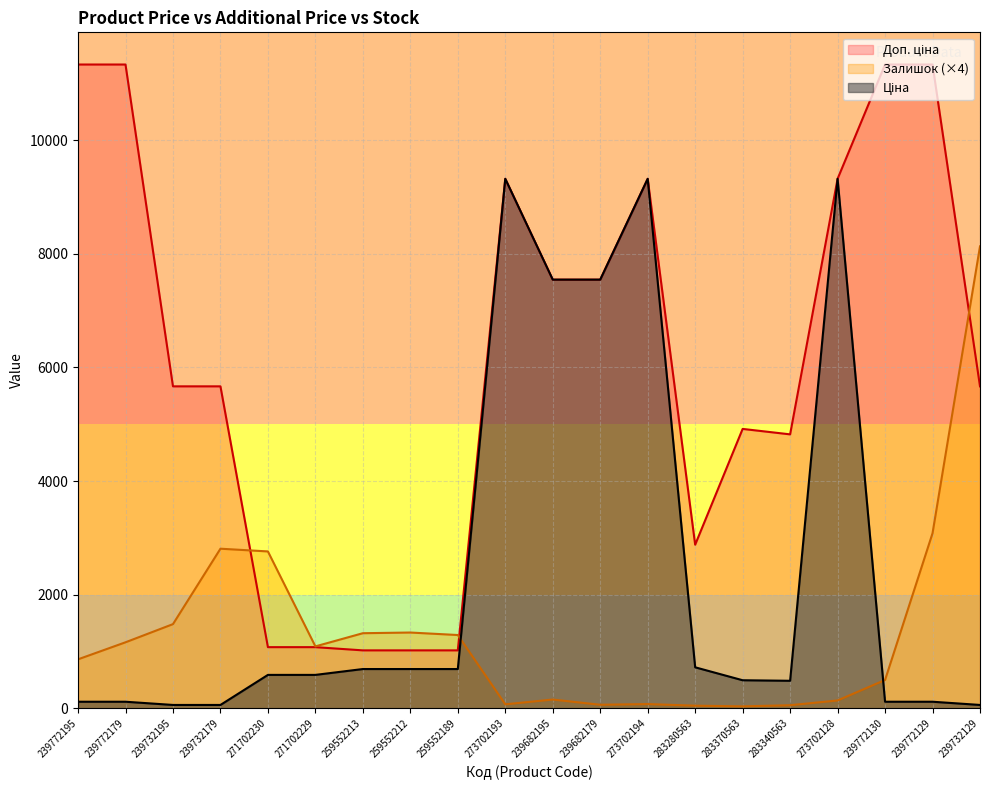

Reading left to right, what are all the values shown in this chart?

Ціна: 113.3	113.3	56.7	56.7	586.0	586.0	689.1	689.1	689.1	9321.4	7545.9	7545.9	9321.4	719.6	491.7	482.1	9321.4	113.3	113.3	56.7
Доп. ціна: 11334.0	11334.0	5667.0	5667.0	1074.5	1074.5	1017.8	1017.8	1017.8	9321.4	7545.9	7545.9	9321.4	2878.5	4917.4	4821.4	9321.4	11334.0	11334.0	5667.0
Залишок: 860.0	1160.0	1480.0	2808.0	2760.0	1088.0	1320.0	1332.0	1288.0	68.0	152.0	60.0	72.0	44.0	32.0	52.0	136.0	496.0	3080.0	8132.0